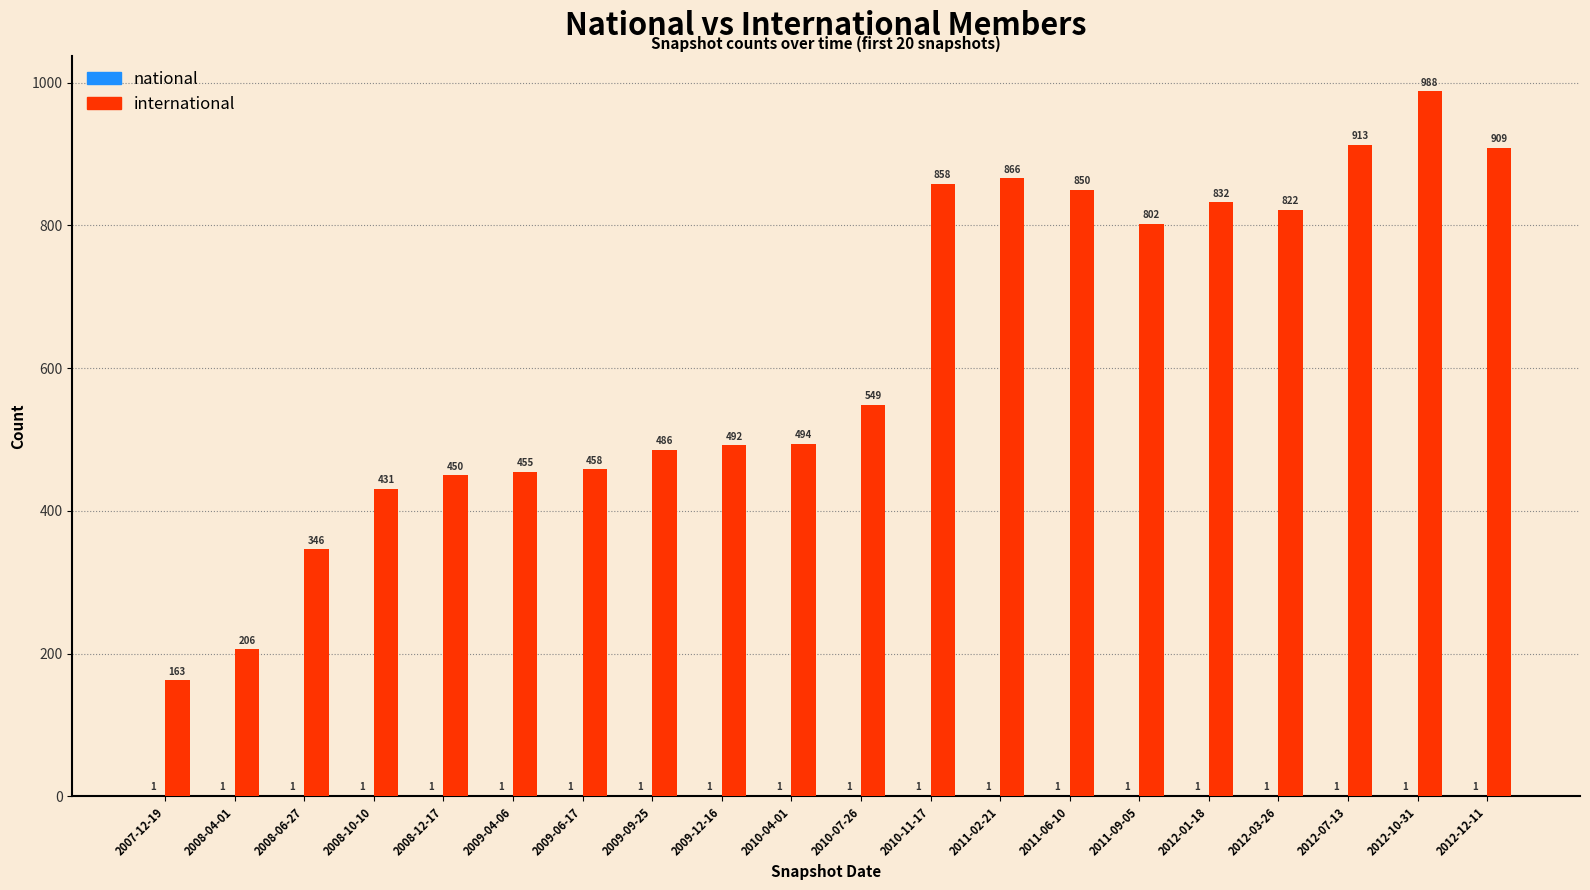

At which category is the sum across all series the highest?

2012-10-31